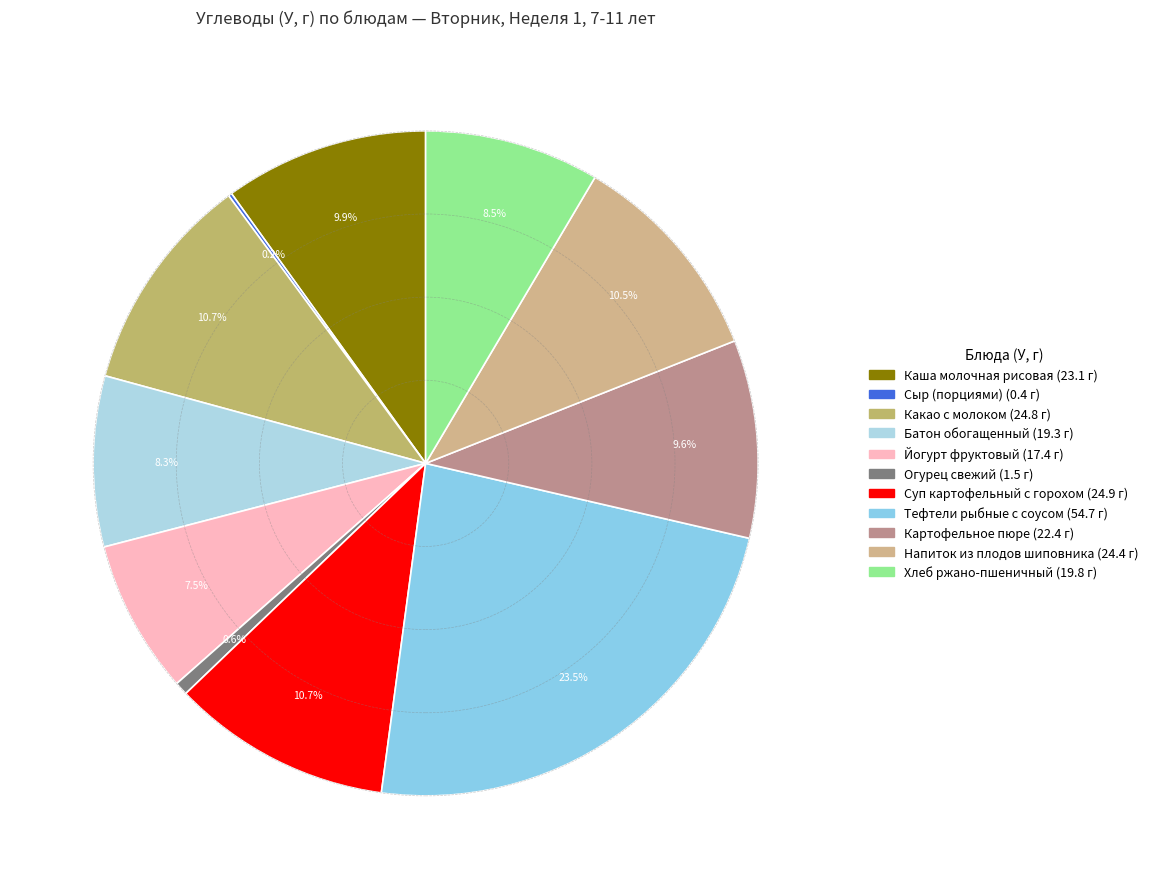

What is the smallest slice in the pie chart?

Сыр (порциями)